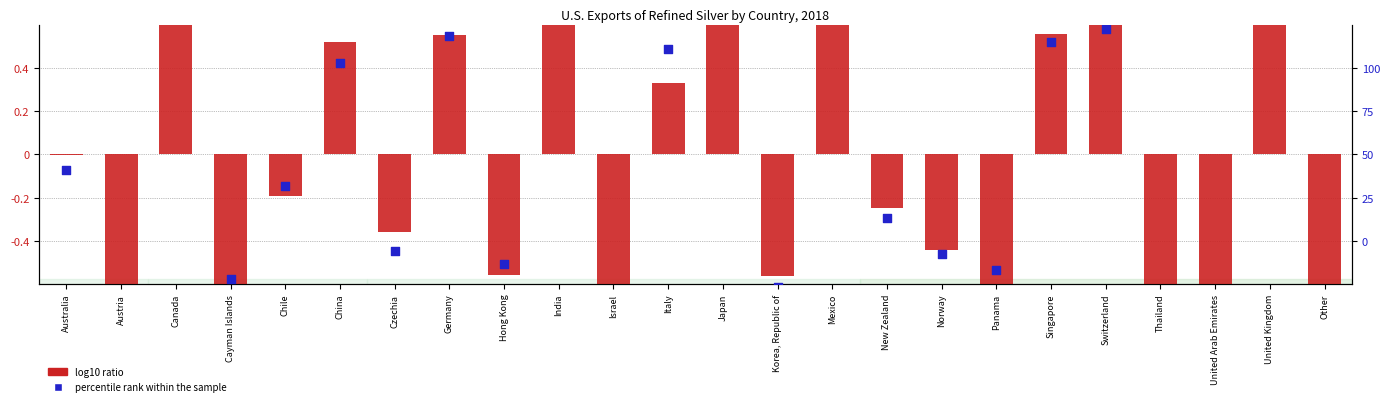

What is the total value across all series at Singapore?

1.1